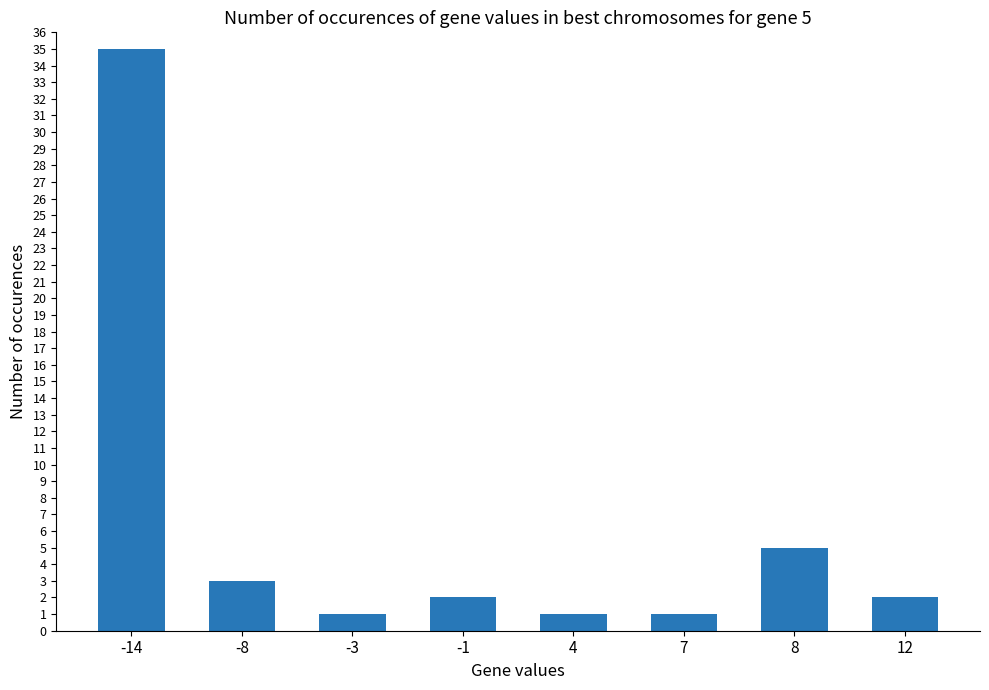

What is the ratio of the value at 7 to the value at -3?

1.0